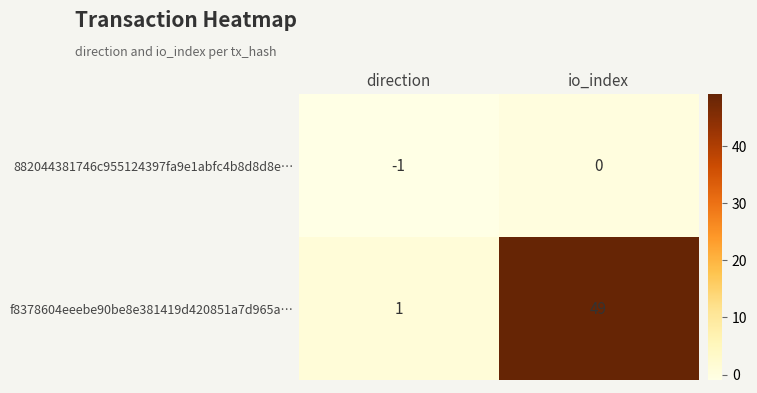

At which label is 882044381746c955124397fa9e1abfc4b8d8d8e… closest to 0?

io_index